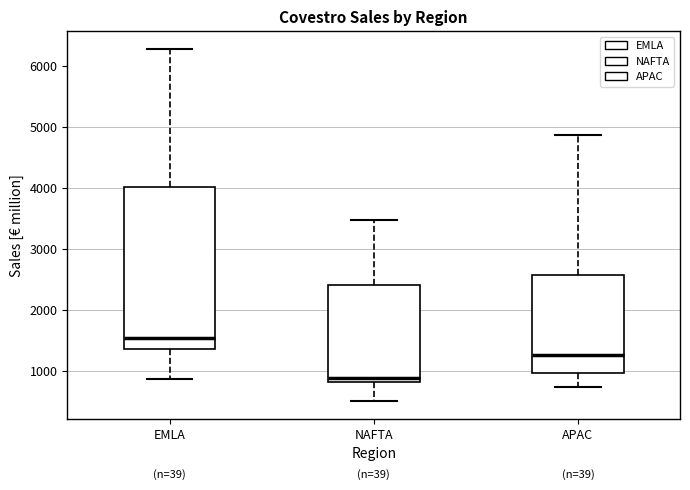

Where does the median line of the box for NAFTA sit on the y-axis? The values are not printed on the chart, so give them approximately, as read against the axis.

900